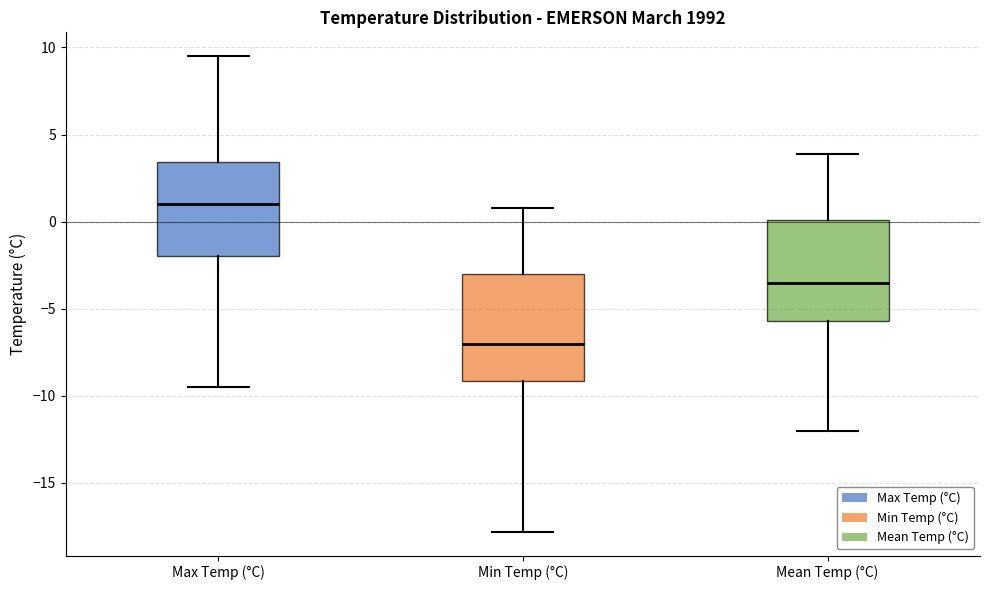

Which box has the lowest median line?

Min Temp (°C)